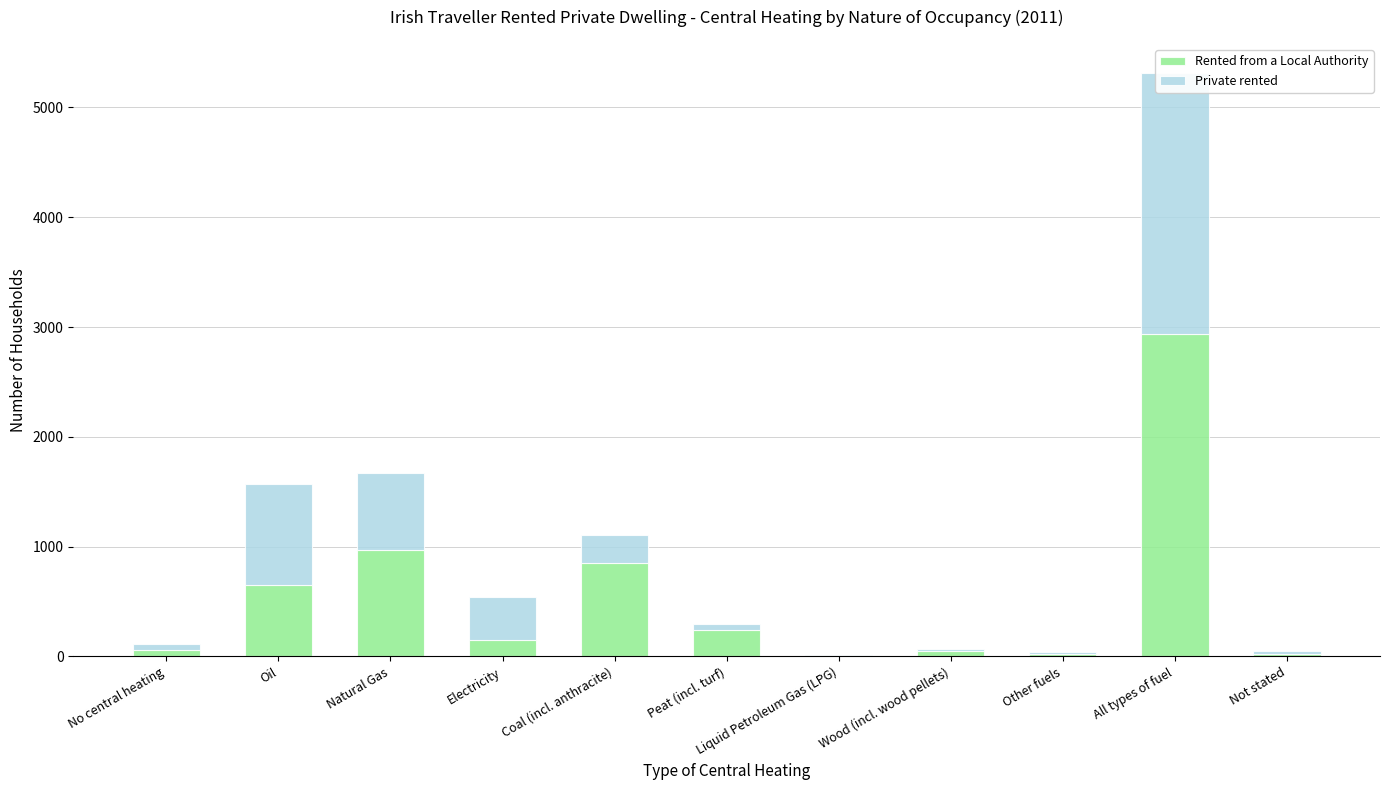

Reading left to right, transcribe all the data shown in this chart.

Rented from a Local Authority: No central heating=60	Oil=652	Natural Gas=968	Electricity=153	Coal (incl. anthracite)=850	Peat (incl. turf)=240	Liquid Petroleum Gas (LPG)=4	Wood (incl. wood pellets)=47	Other fuels=26	All types of fuel=2940	Not stated=20
Private rented: No central heating=53	Oil=916	Natural Gas=707	Electricity=392	Coal (incl. anthracite)=259	Peat (incl. turf)=60	Liquid Petroleum Gas (LPG)=5	Wood (incl. wood pellets)=21	Other fuels=12	All types of fuel=2372	Not stated=34